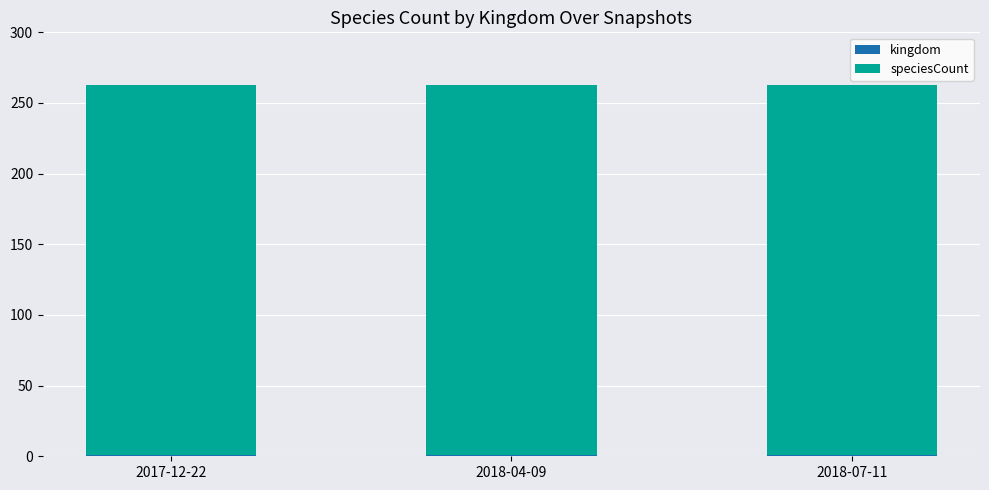

Count the number of categories in the chart.

3